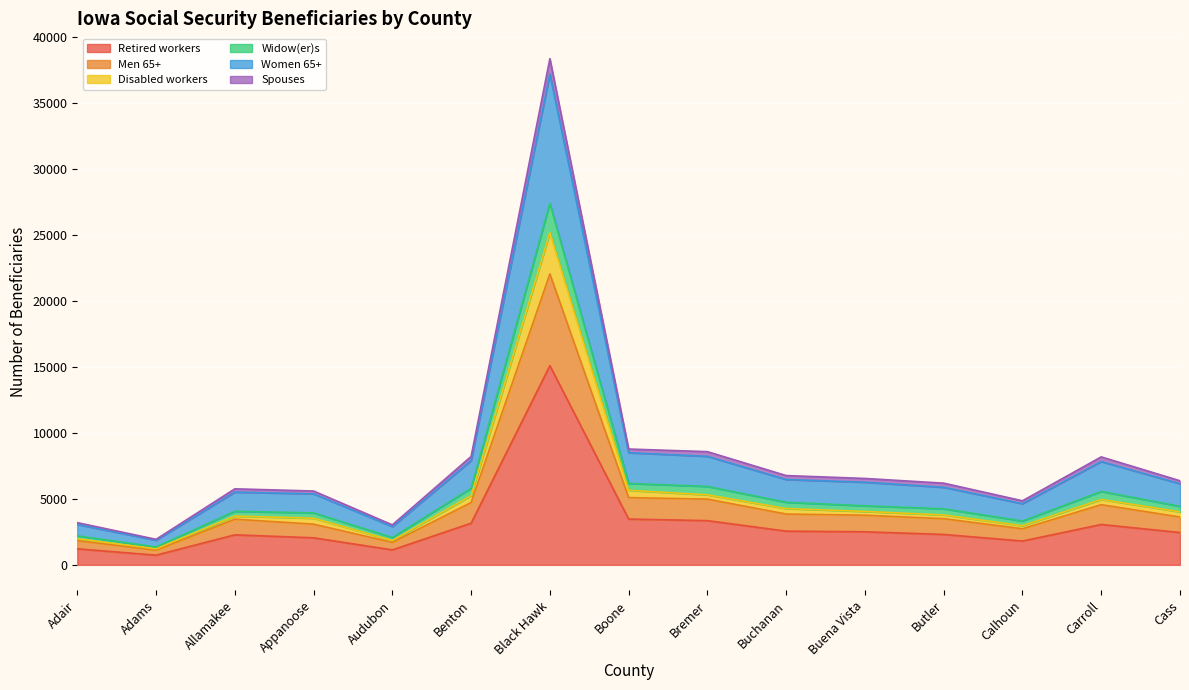

Is it true that Retired workers equals 2505 at Buena Vista?

True